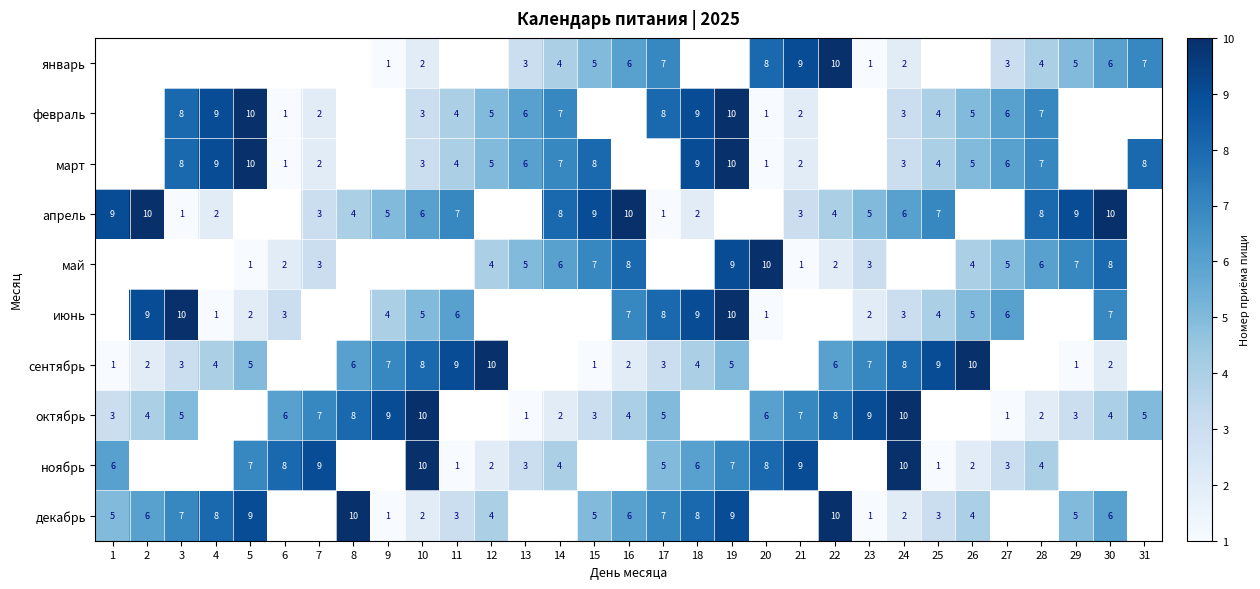

Is the value of апрель at 4 greater than the value of декабрь at 29?

No